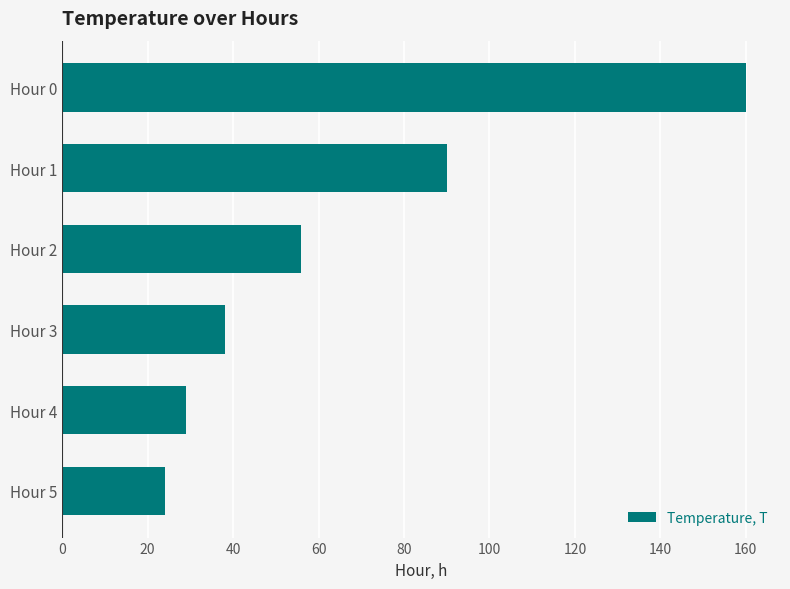

How many data points does each series have?

6